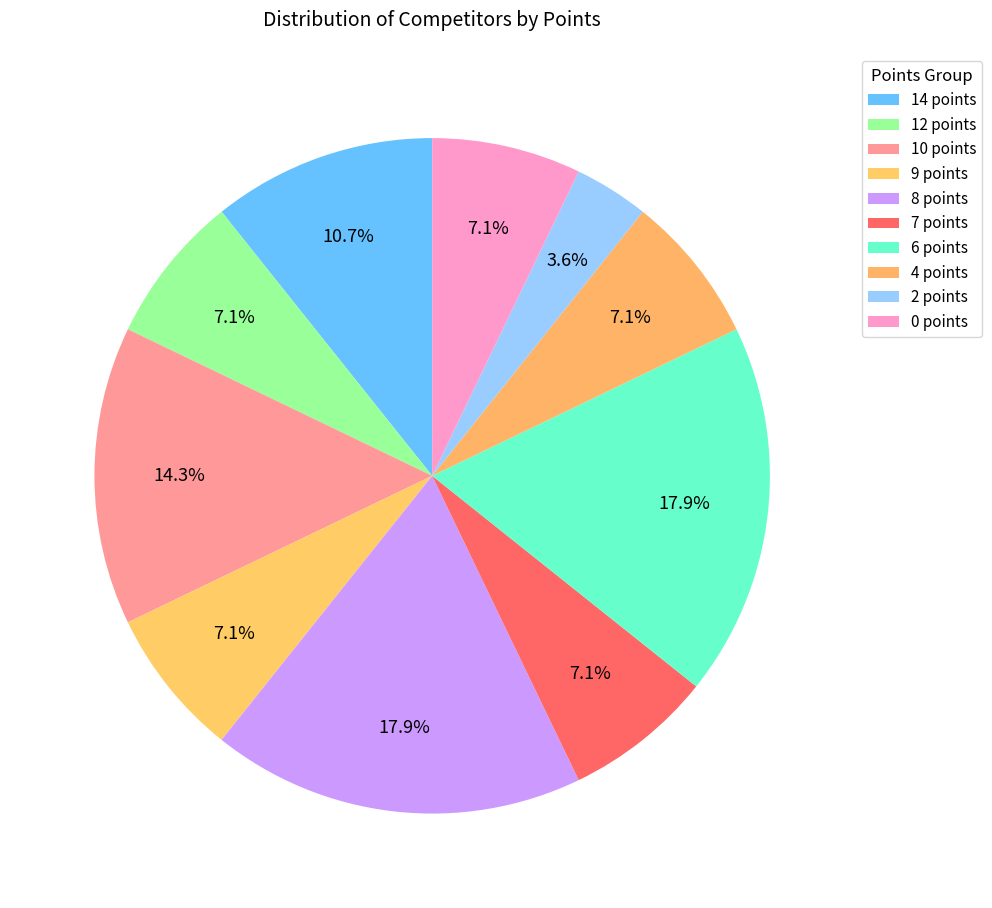

Does 9 points account for over 50% of the chart?

No